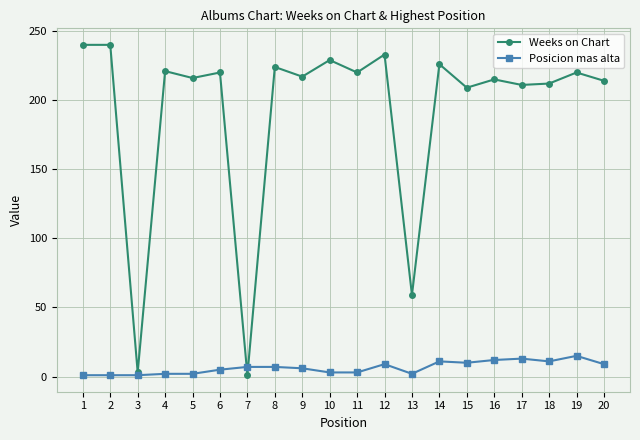

Rank the series at 2 from lowest to highest value.

Posicion mas alta, Weeks on Chart